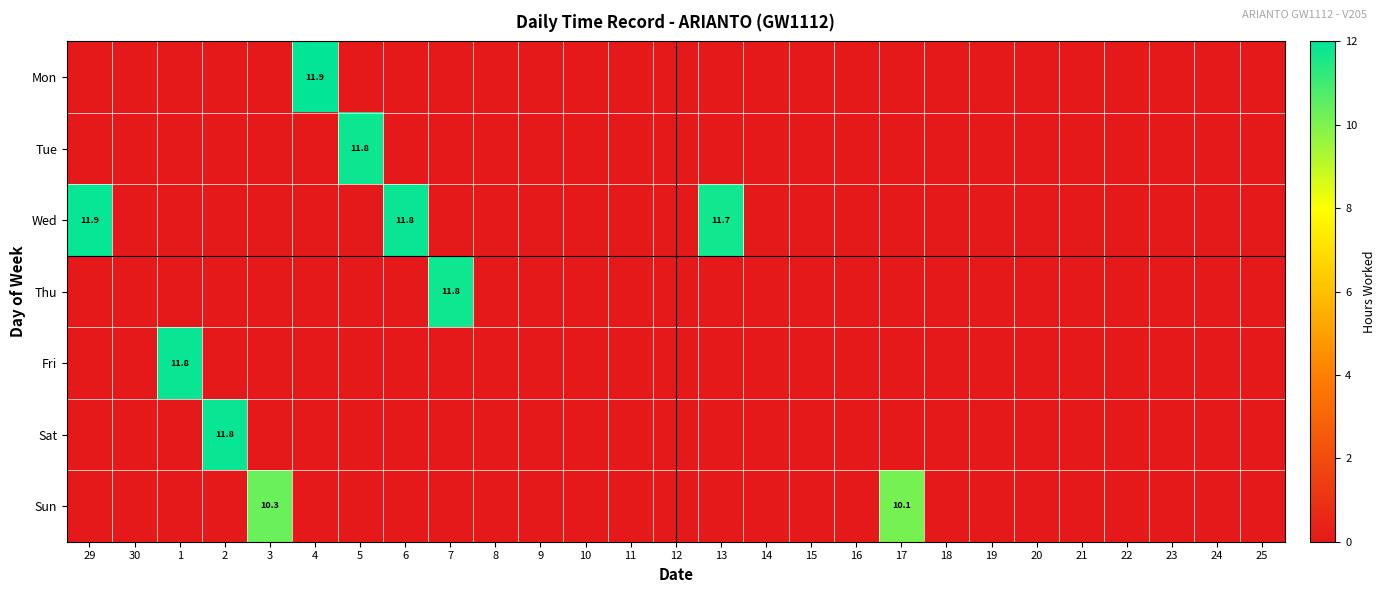

Is it true that Thu equals 0.0 at 8?

True